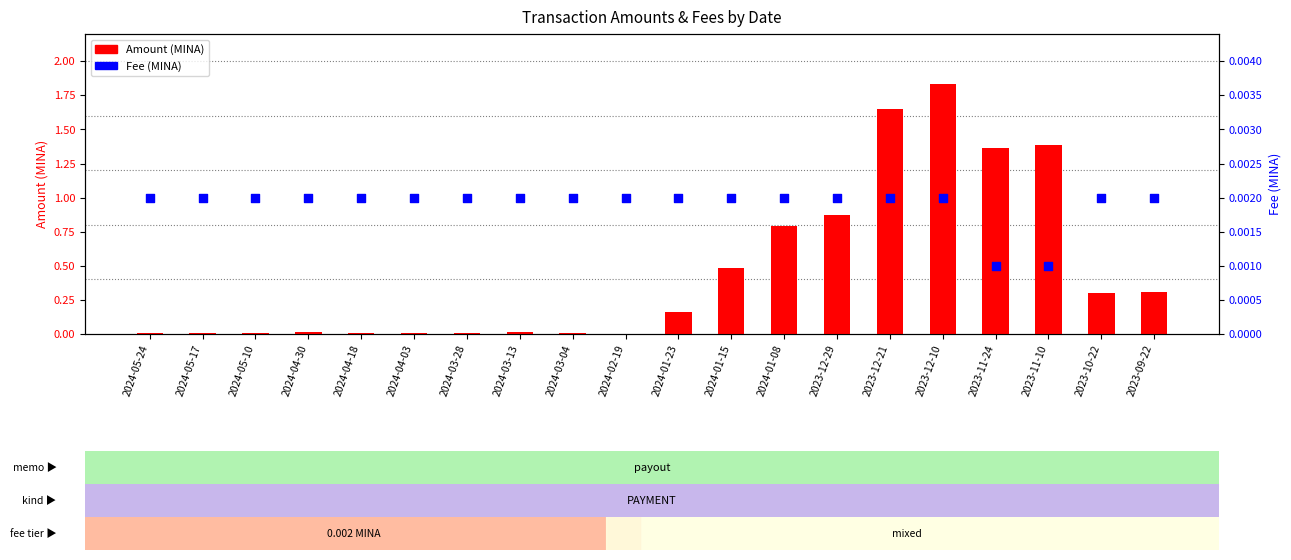

Which series reaches the maximum Y coordinate?

Amount